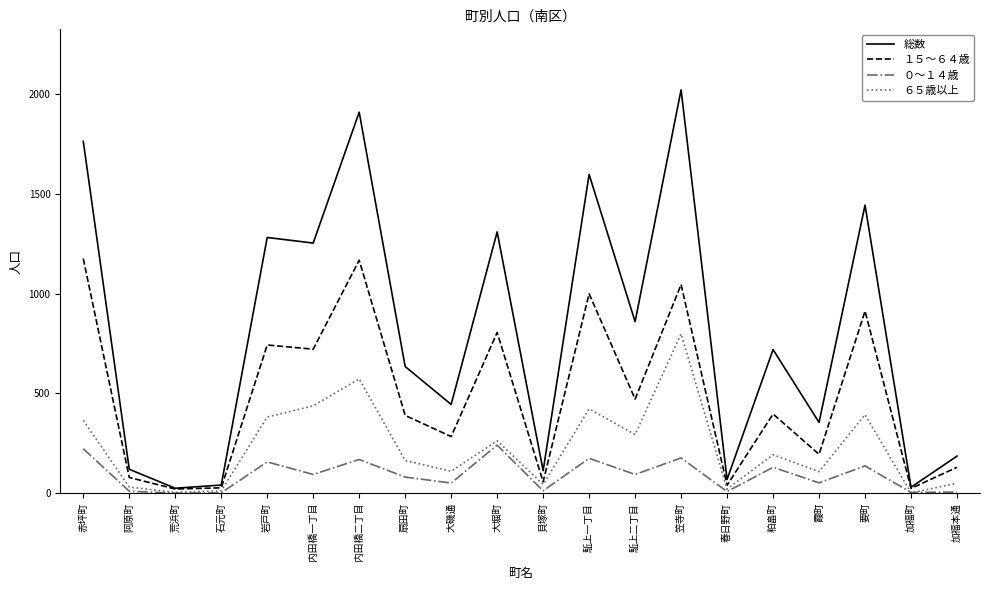

Is the value of ０～１４歳 at 貝塚町 greater than the value of 総数 at 貝塚町?

No